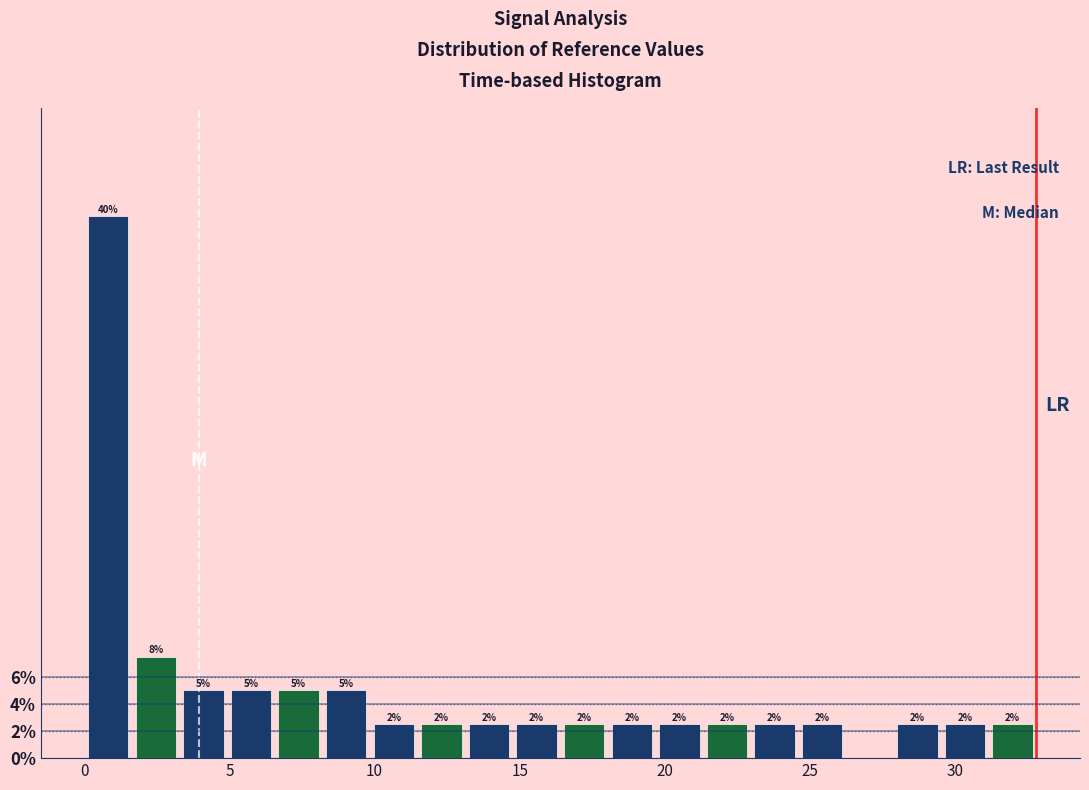

Around what value on the x-axis is the tallest bar? Give the approximate position of its centre, as read against the axis.

1.0